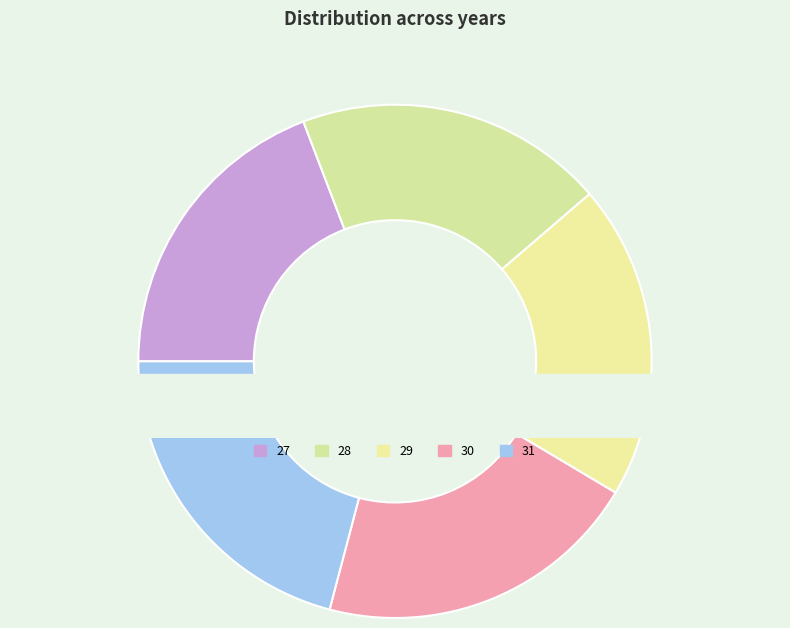

Is it true that 30 is 21% of the pie?

True